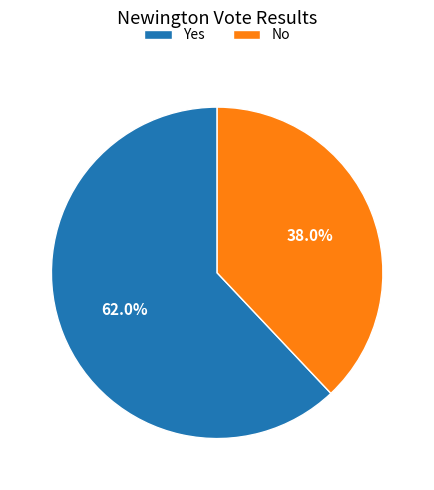

Does Yes represent more than half of the total?

Yes